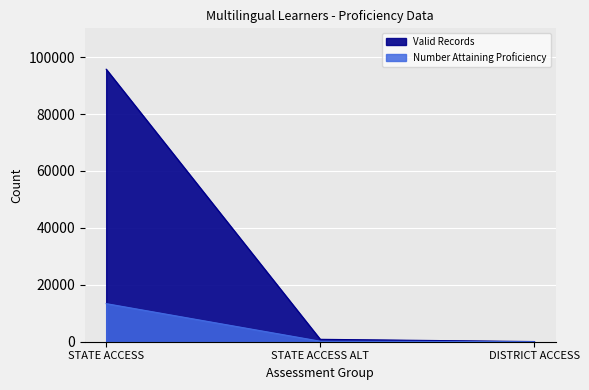

Rank the categories by Valid Records value from highest to lowest.

STATE ACCESS, STATE ACCESS ALT, DISTRICT ACCESS